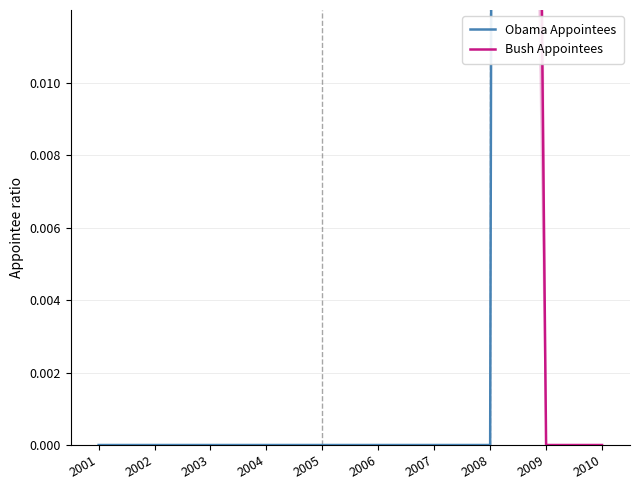

Between 2002 and 2009, which is larger?

2009